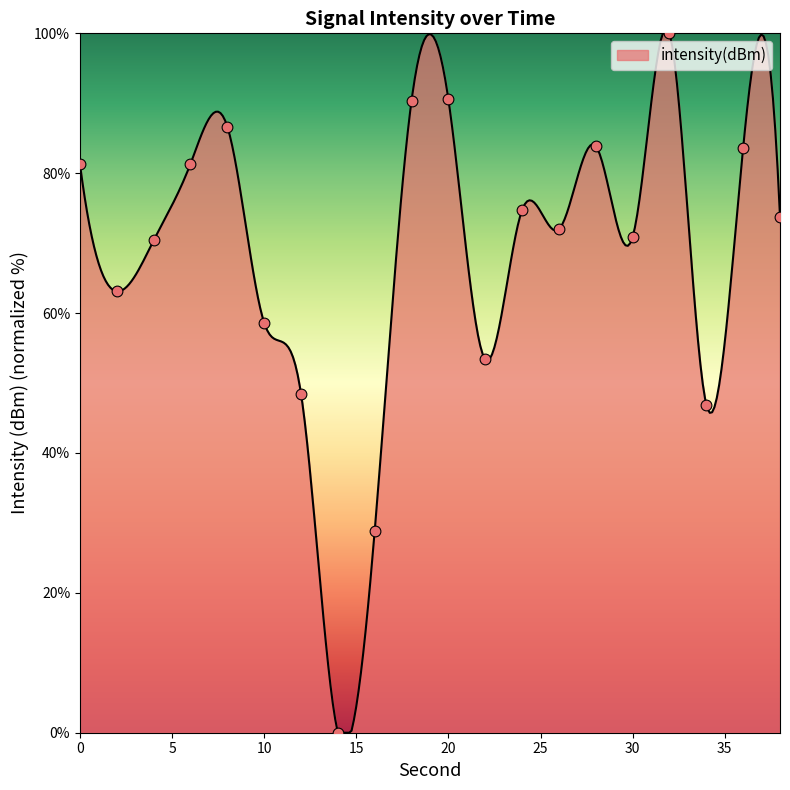

What is the change in value from 2 to 4?

+7.3